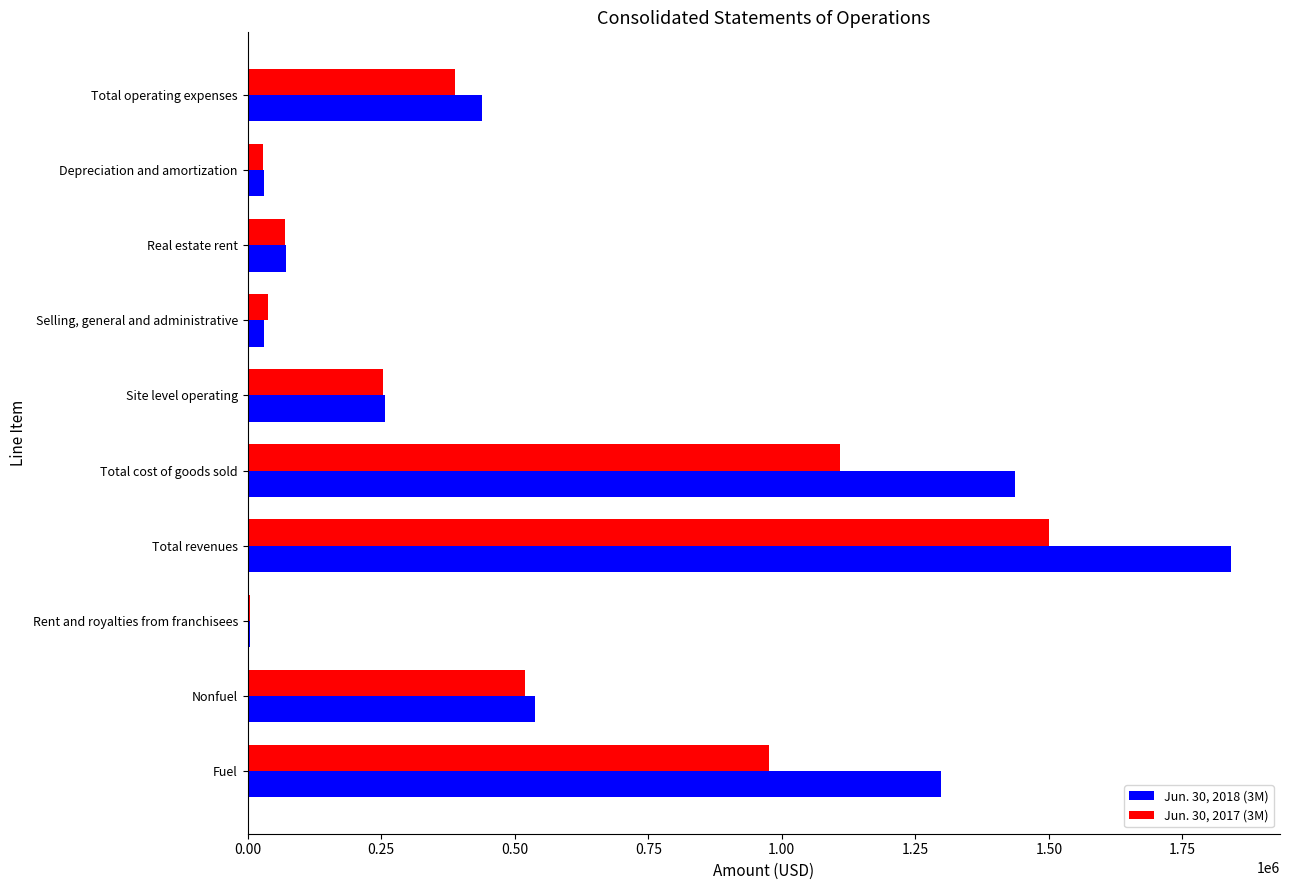

How many categories are shown in the chart?

10